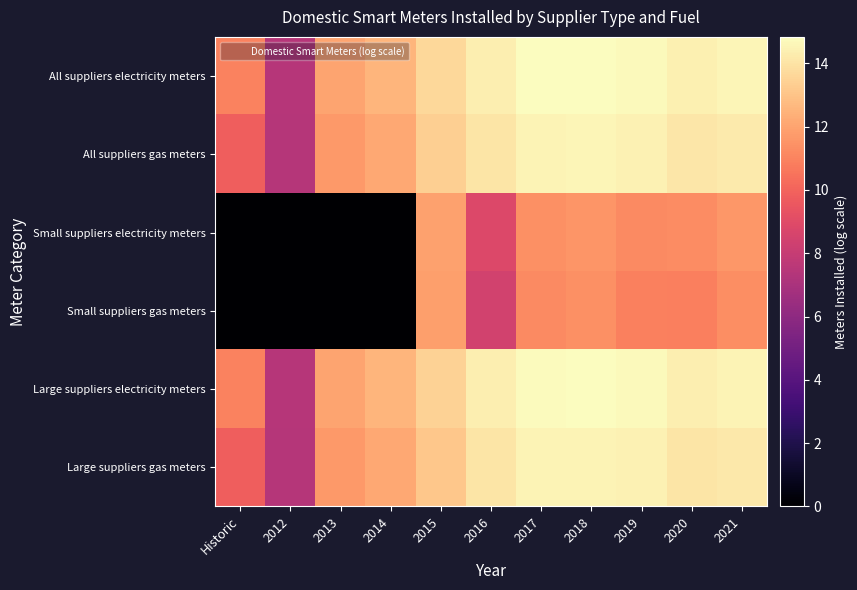

At which category is the sum across all series the highest?

2018